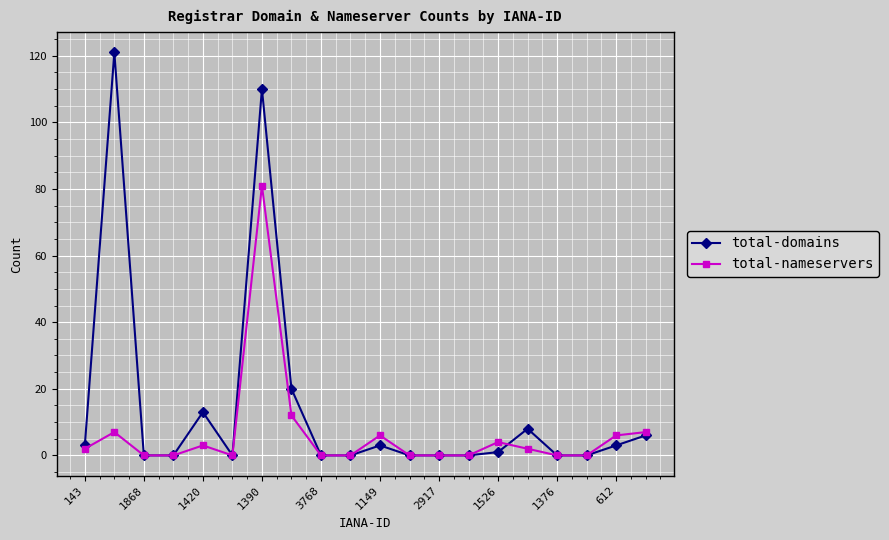

Rank the series by their maximum value, from lowest to highest.

total-nameservers, total-domains